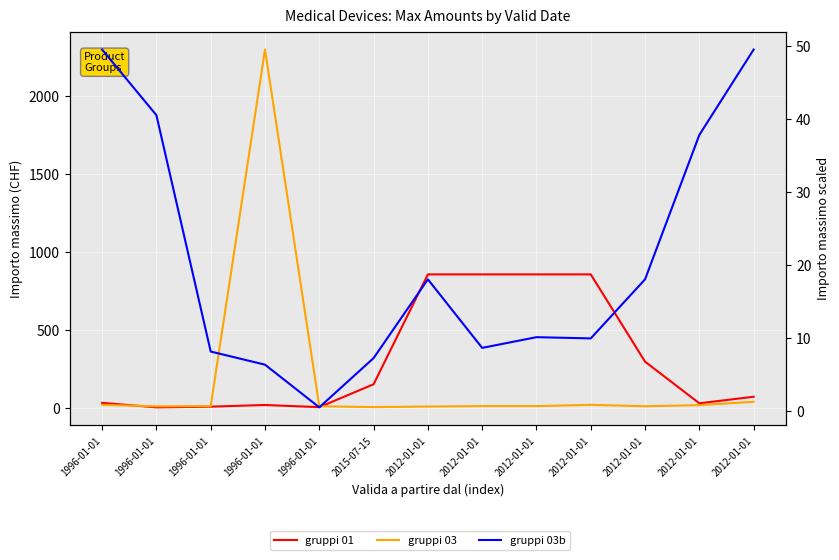

Which series has the largest range (max minus min)?

gruppi 03